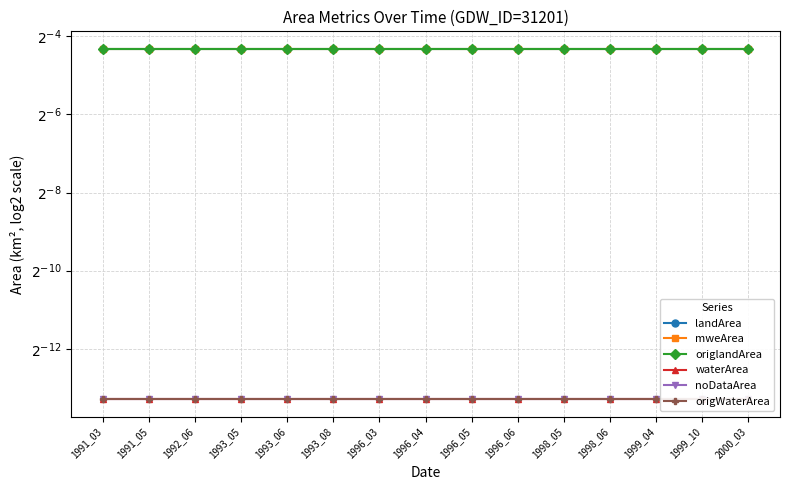

Reading left to right, transcribe all the data shown in this chart.

landArea: 0.1	0.1	0.1	0.1	0.1	0.1	0.1	0.1	0.1	0.1	0.1	0.1	0.1	0.1	0.1
mweArea: 0.1	0.1	0.1	0.1	0.1	0.1	0.1	0.1	0.1	0.1	0.1	0.1	0.1	0.1	0.1
origlandArea: 0.1	0.1	0.1	0.1	0.1	0.1	0.1	0.1	0.1	0.1	0.1	0.1	0.1	0.1	0.1
waterArea: 0.0	0.0	0.0	0.0	0.0	0.0	0.0	0.0	0.0	0.0	0.0	0.0	0.0	0.0	0.0
noDataArea: 0.0	0.0	0.0	0.0	0.0	0.0	0.0	0.0	0.0	0.0	0.0	0.0	0.0	0.0	0.0
origWaterArea: 0.0	0.0	0.0	0.0	0.0	0.0	0.0	0.0	0.0	0.0	0.0	0.0	0.0	0.0	0.0